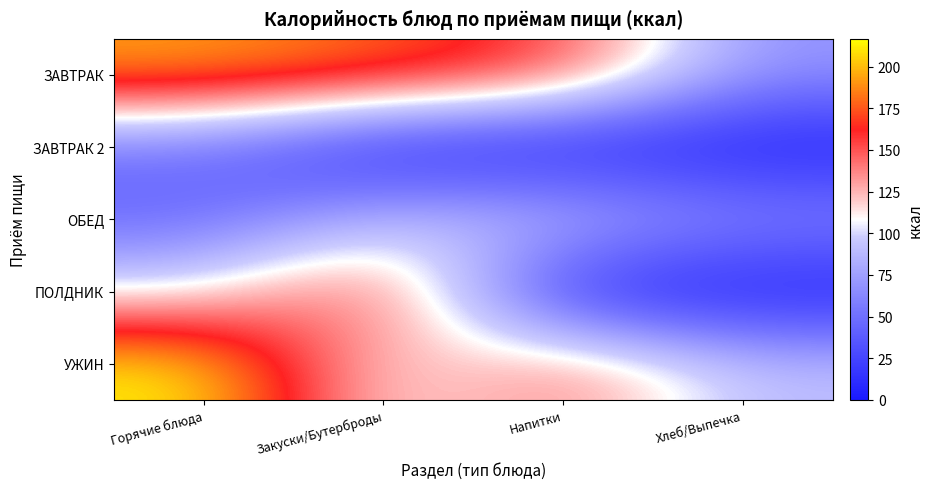

At which category does the chart reach its minimum across all series?

Закуски/Бутерброды